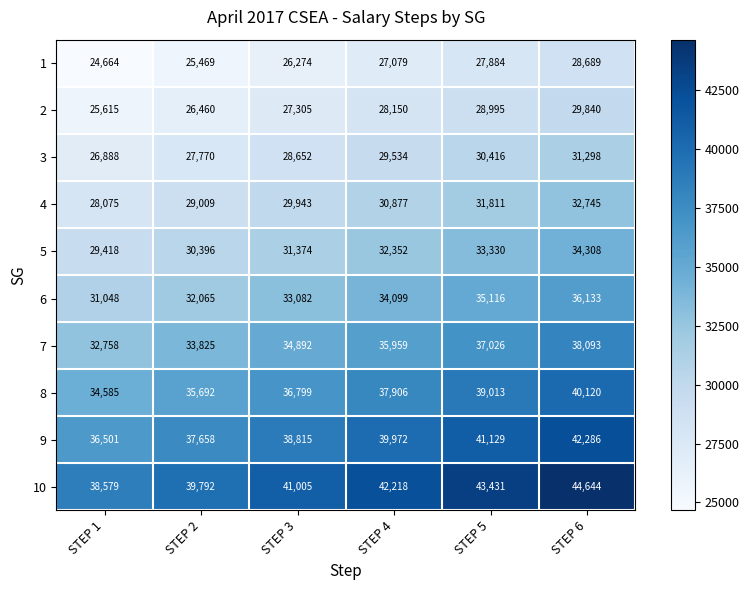

How many 8 values are between 35692 and 39013?

4